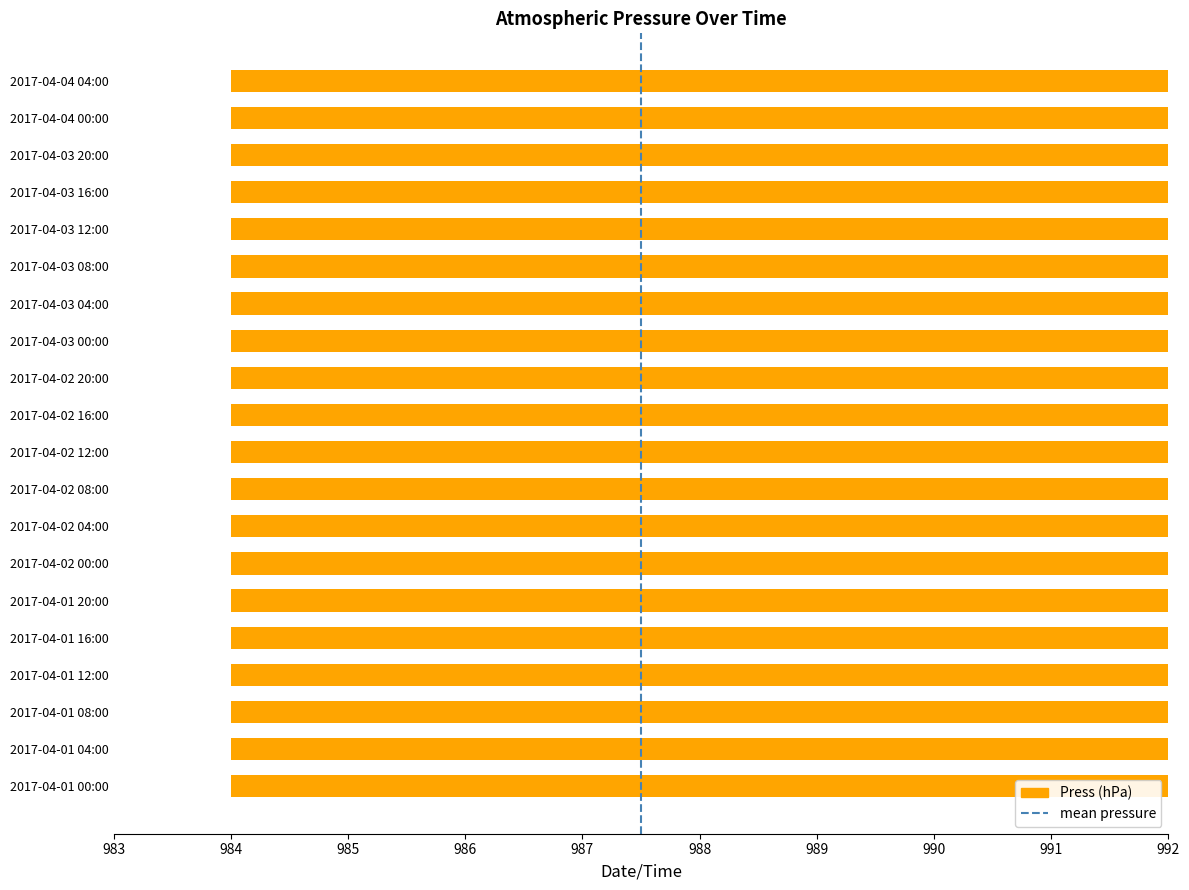

What is the difference between the values at 2017-04-03 16:00 and 2017-04-03 08:00?

1